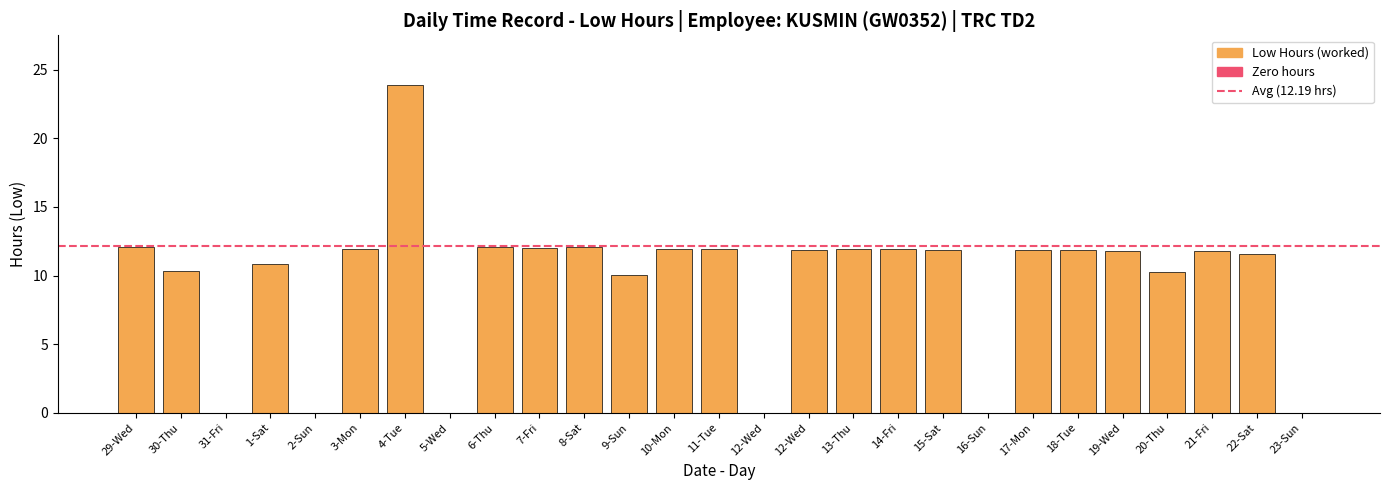

How many categories are shown in the chart?

27